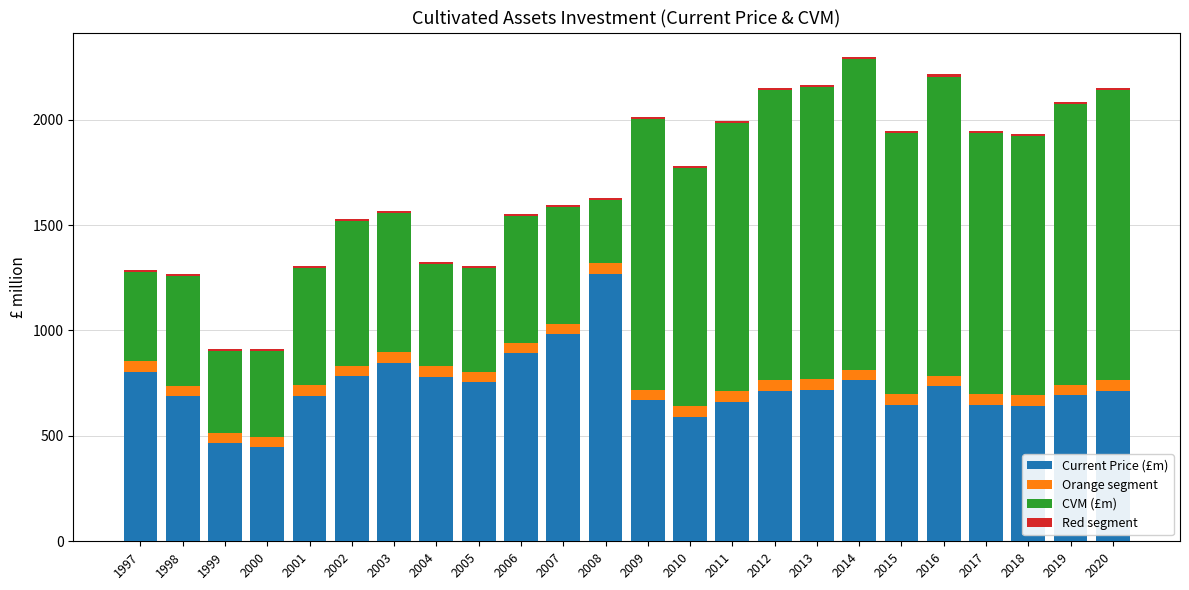

Which has a higher value, 1999 or 2000?

1999